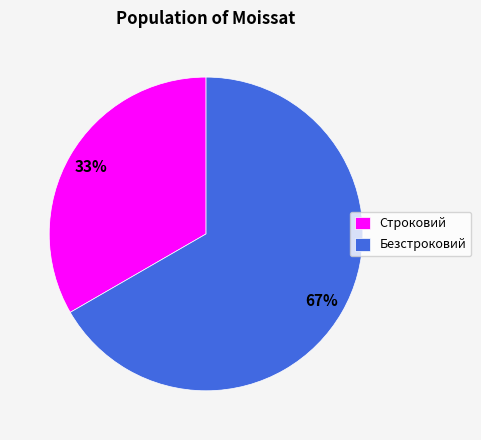

Which category has the smallest portion of the pie?

Строковий